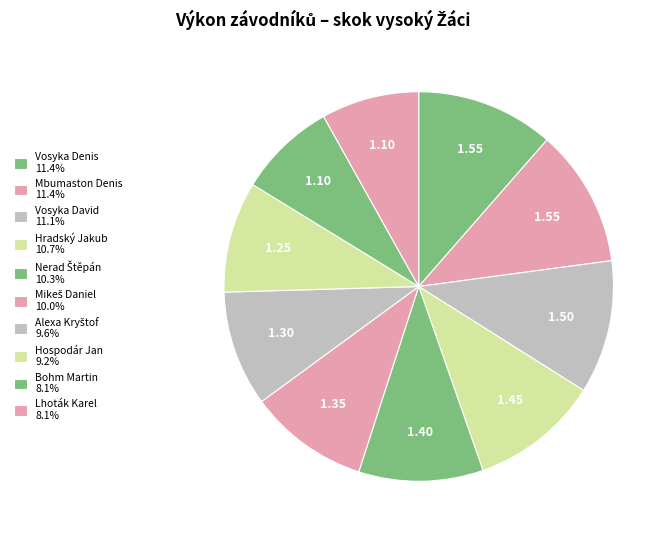

How many slices are in this pie chart?

10